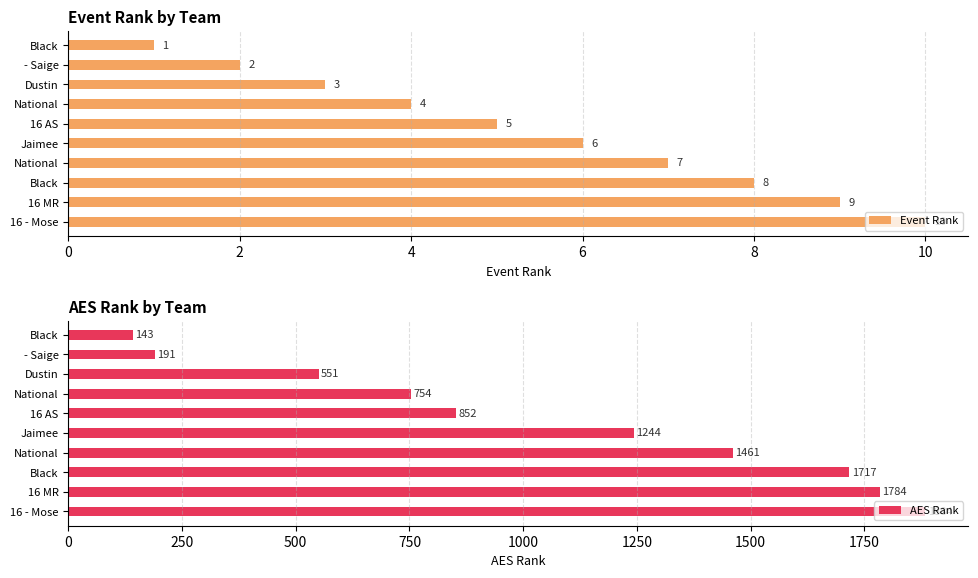

At how many categories does at least one series exceed 929?

5